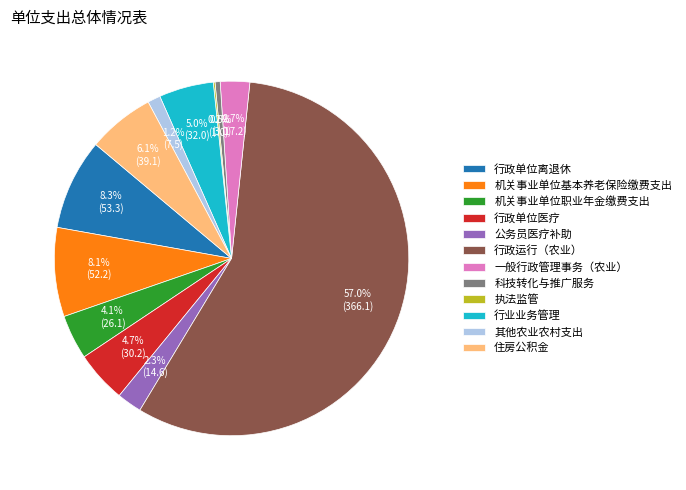

To the nearest percent, what portion does 机关事业单位职业年金缴费支出 represent?

4%